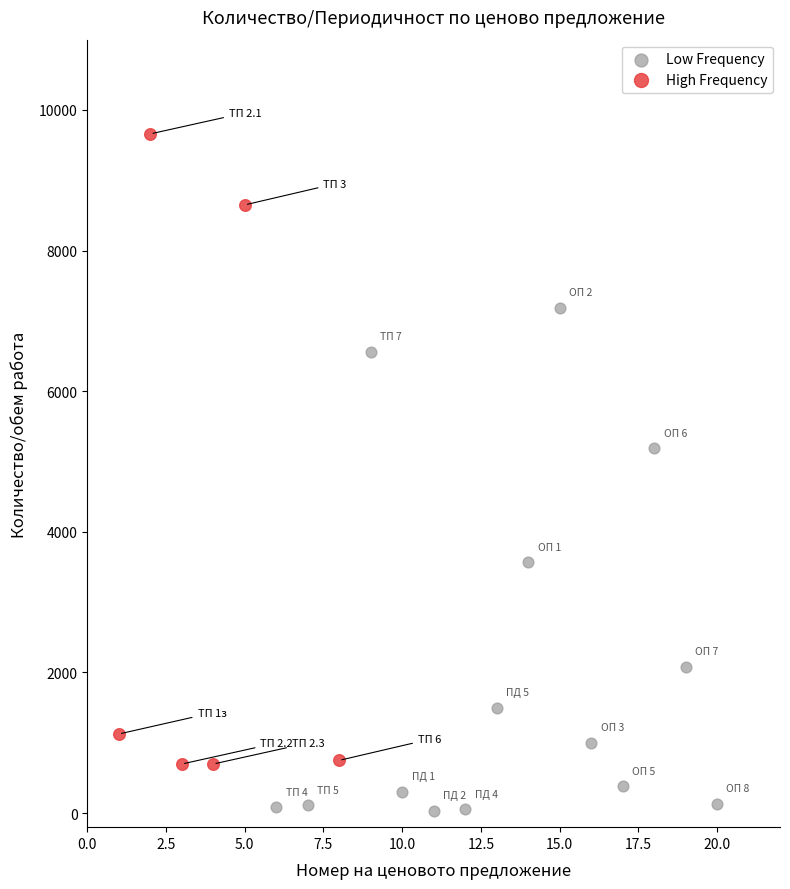

Which series contains the lowest Y value?

Low Frequency